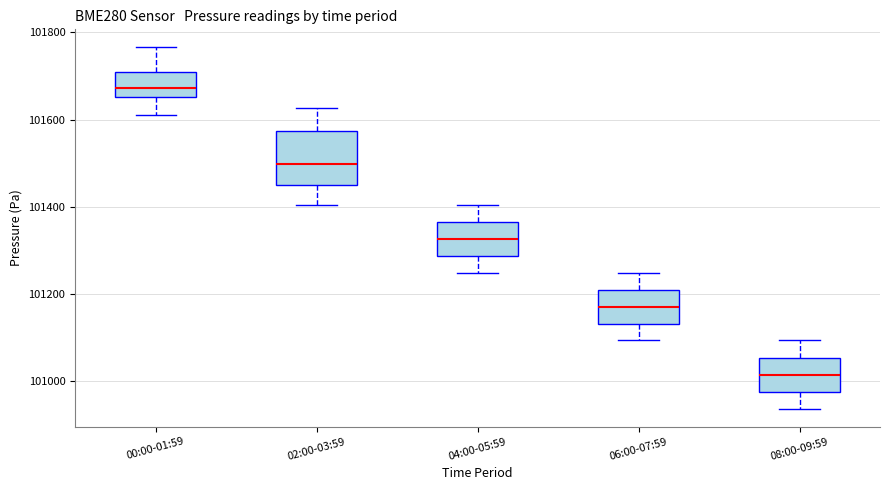

Where does the lower whisker of the box for 08:00-09:59 end on the y-axis? The values are not printed on the chart, so give them approximately, as read against the axis.

100940